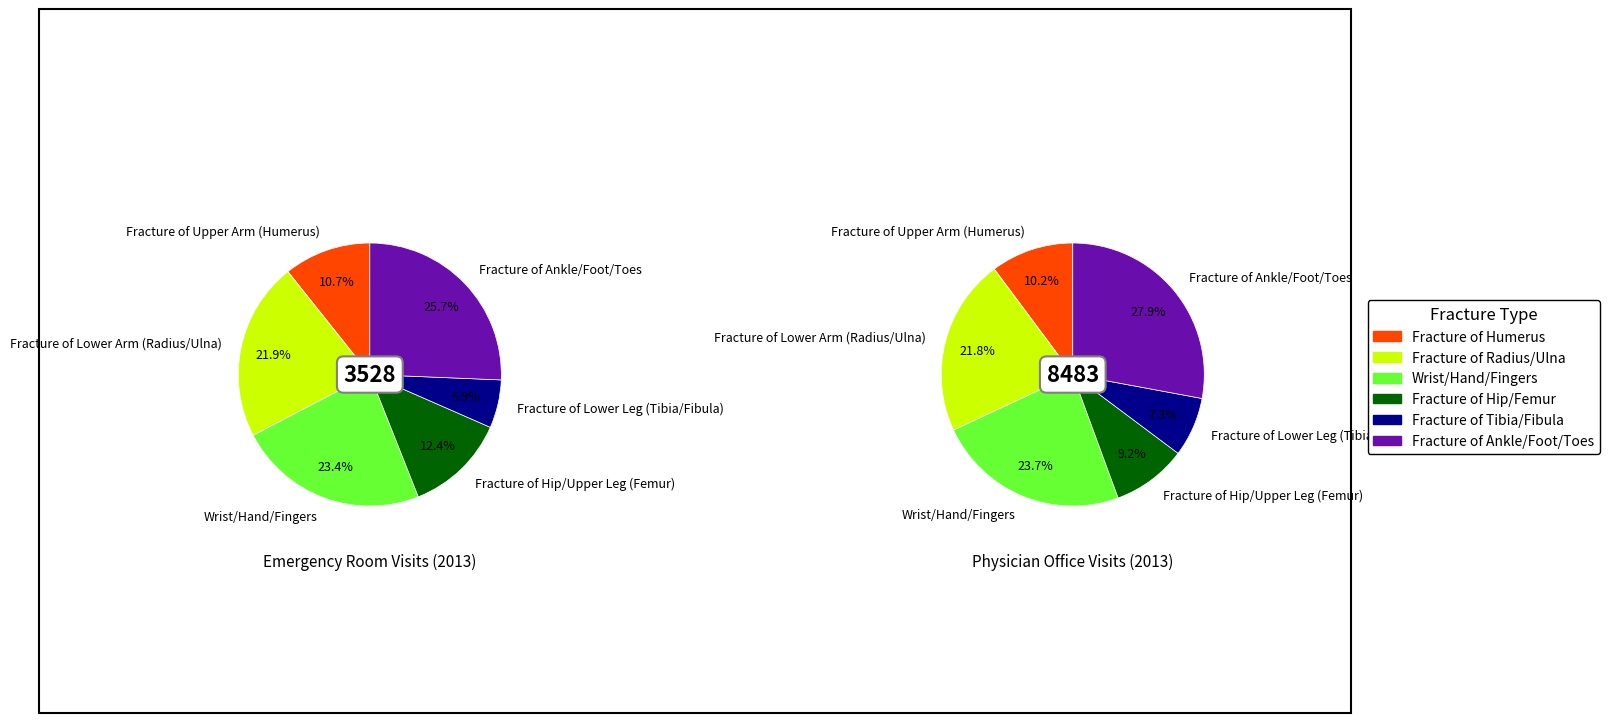

To the nearest percent, what portion does Wrist/Hand/Fingers represent?

24%